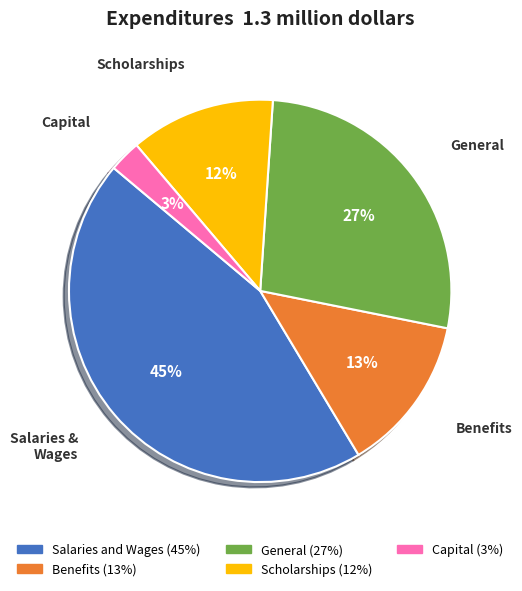

Is there a majority slice in this chart?

No